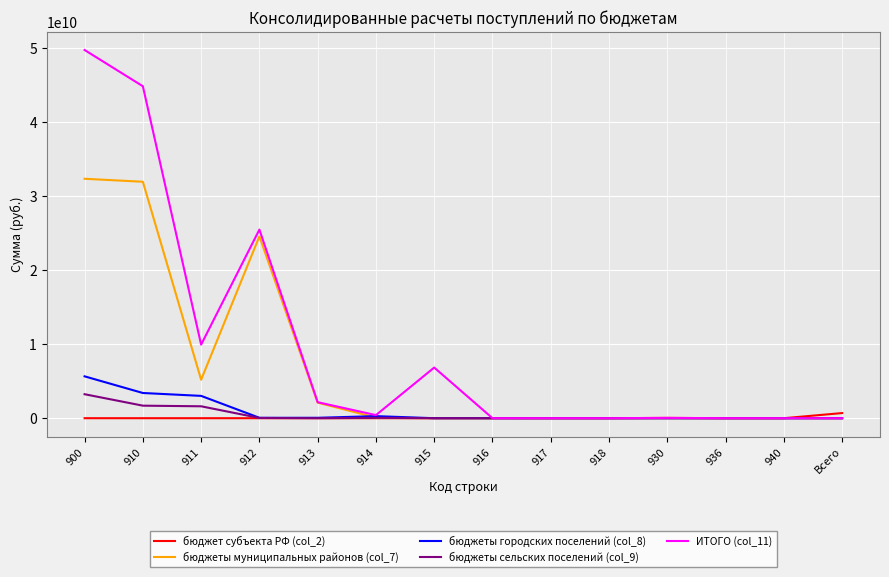

What position from the right is 912?

11